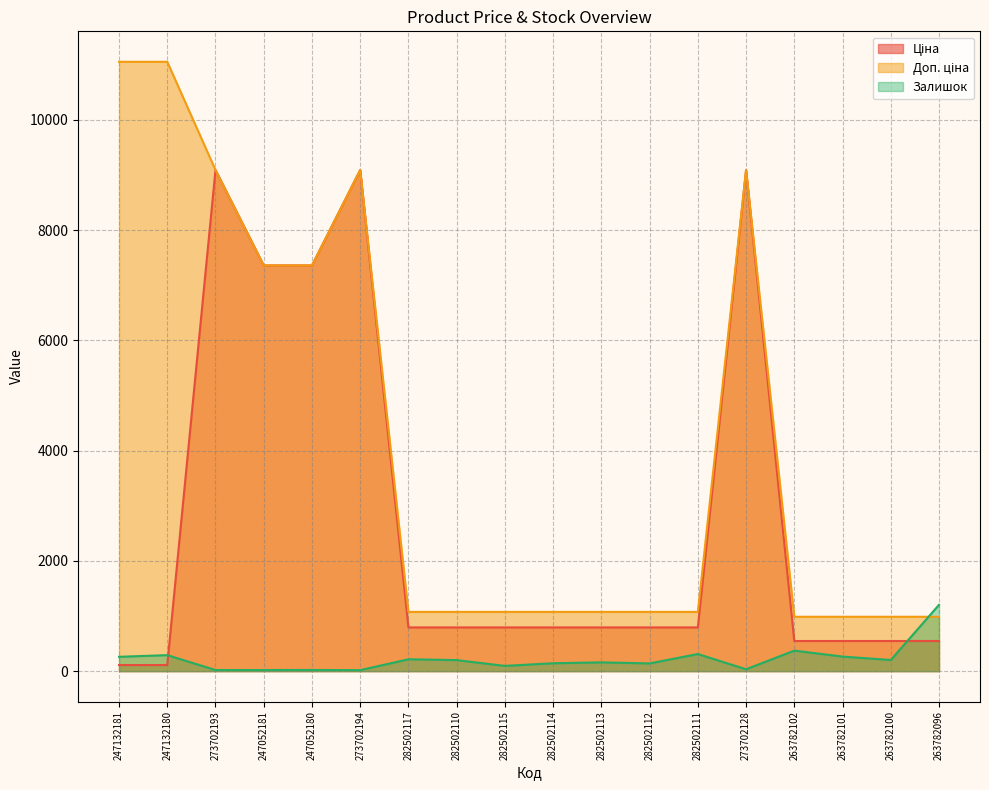

Reading right to left, transcribe all the data shown in this chart.

Ціна: 263782096=546.4	263782100=546.4	263782101=546.4	263782102=546.4	273702128=9092.0	282502111=793.0	282502112=793.0	282502113=793.0	282502114=793.0	282502115=793.0	282502110=793.0	282502117=793.0	273702194=9092.0	247052180=7360.2	247052181=7360.2	273702193=9092.0	247132180=110.5	247132181=110.5
Доп. ціна: 263782096=986.2	263782100=986.2	263782101=986.2	263782102=986.2	273702128=9092.0	282502111=1074.6	282502112=1074.6	282502113=1074.6	282502114=1074.6	282502115=1074.6	282502110=1074.6	282502117=1074.6	273702194=9092.0	247052180=7360.2	247052181=7360.2	273702193=9092.0	247132180=11055.0	247132181=11055.0
Залишок: 263782096=1203.0	263782100=202.0	263782101=264.0	263782102=372.0	273702128=34.0	282502111=310.0	282502112=140.0	282502113=159.0	282502114=143.0	282502115=95.0	282502110=200.0	282502117=215.0	273702194=18.0	247052180=21.0	247052181=20.0	273702193=20.0	247132180=290.0	247132181=260.0